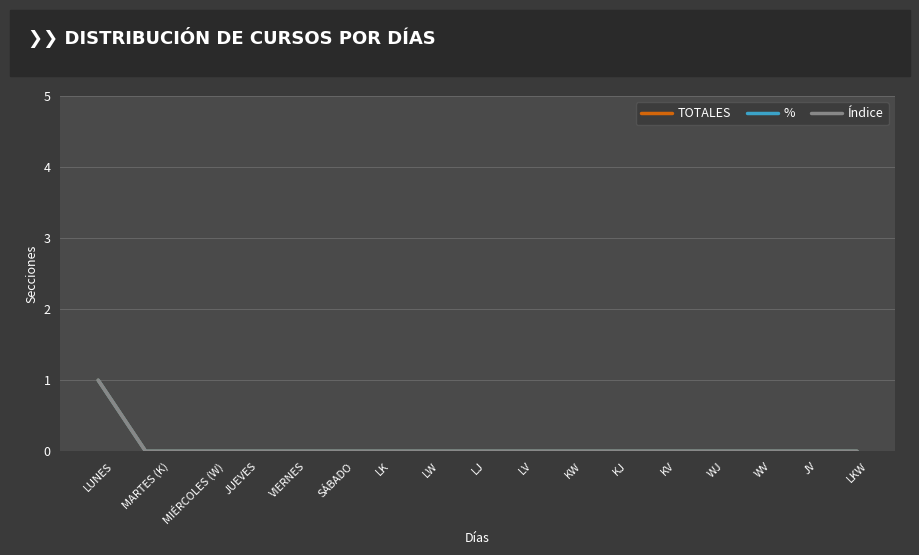

Which category has the lowest value in the Índice series?

MARTES (K)